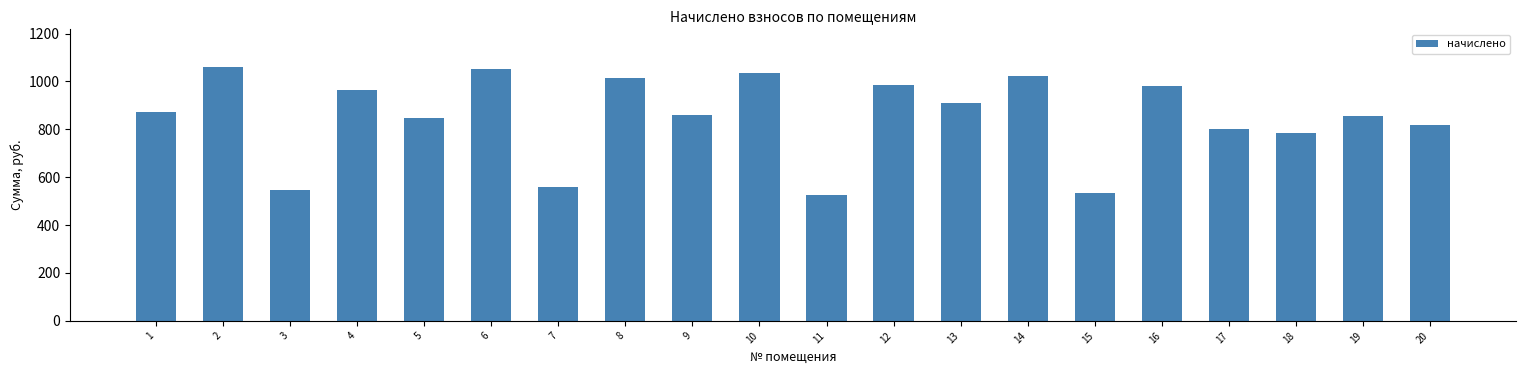

What is the change in value from 4 to 17?

-162.5